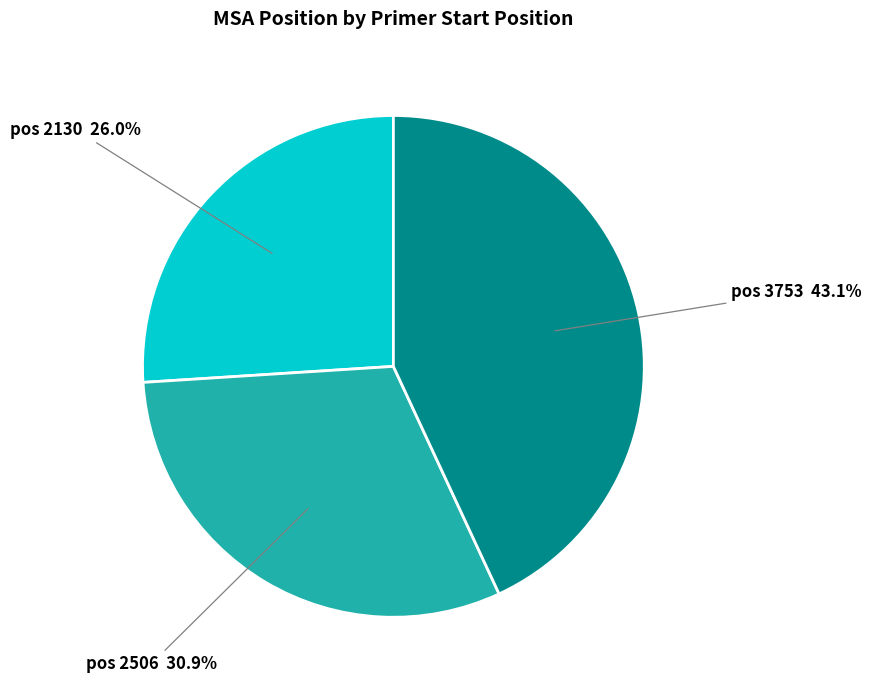

Is there a majority slice in this chart?

No